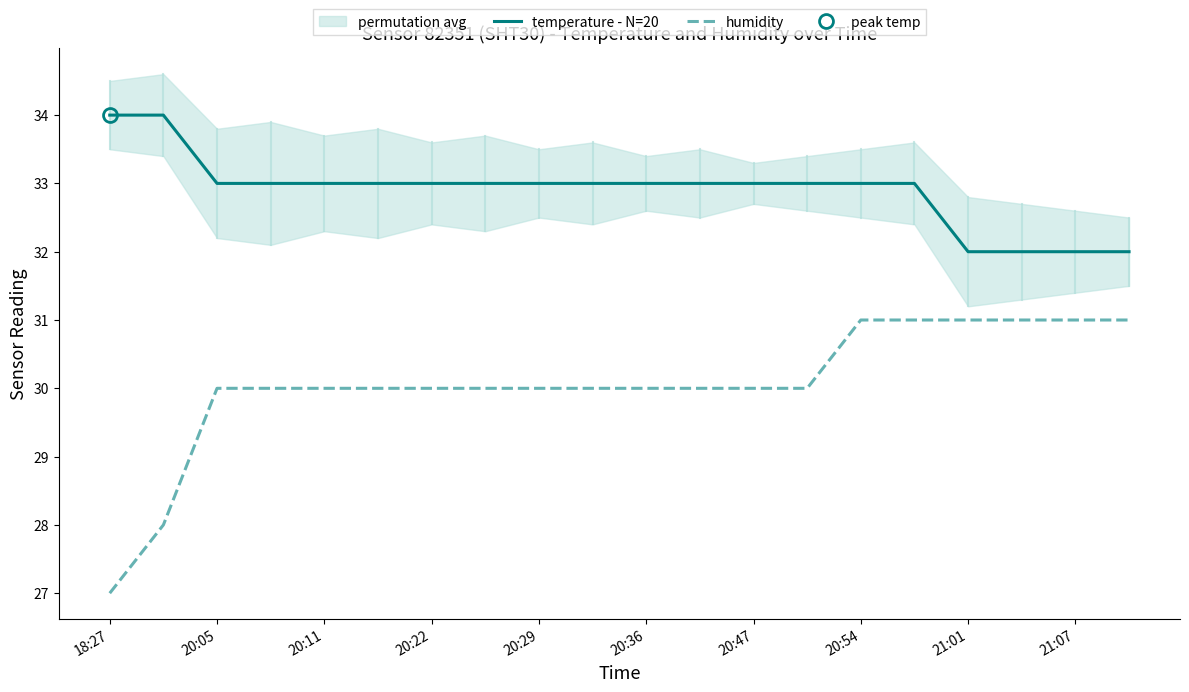

True or false: temperature - N=20 and humidity intersect in this chart.

False